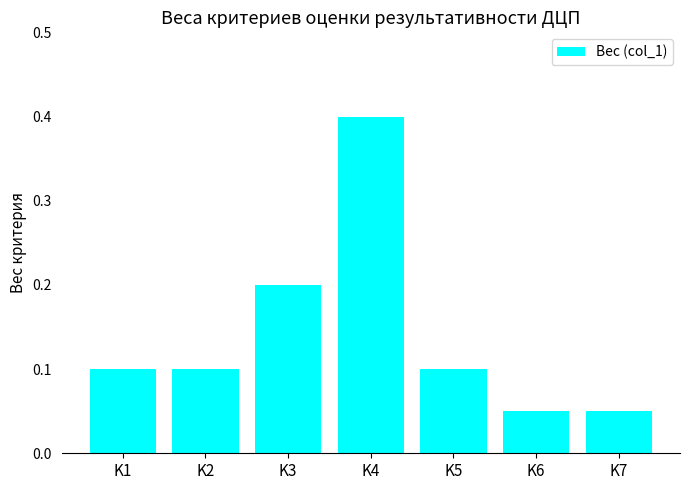

The chart shows a value of 0.0 at K6. True or false?

False